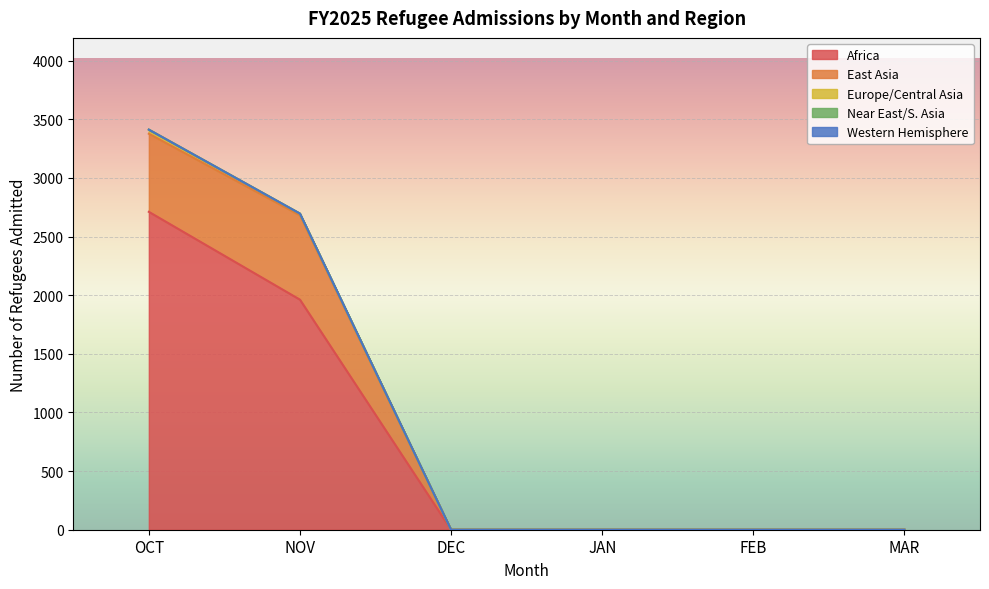

True or false: Near East and South Asia has more than 0 points higher than both neighbors.

False